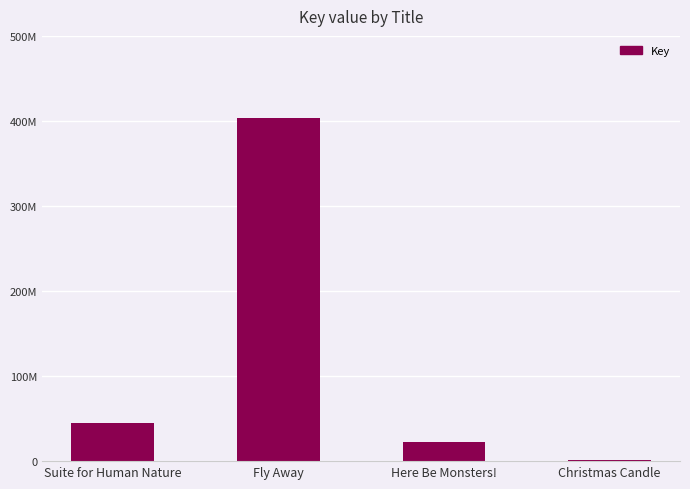

Between Christmas Candle and Fly Away, which is larger?

Fly Away